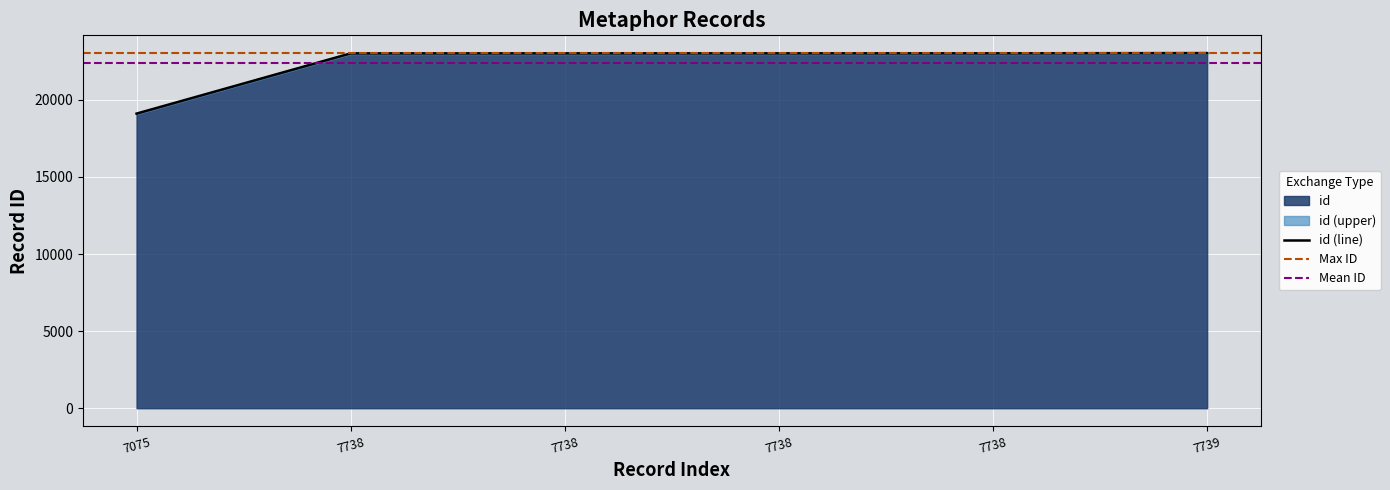

What is the value of the 5th point from the left?

23017